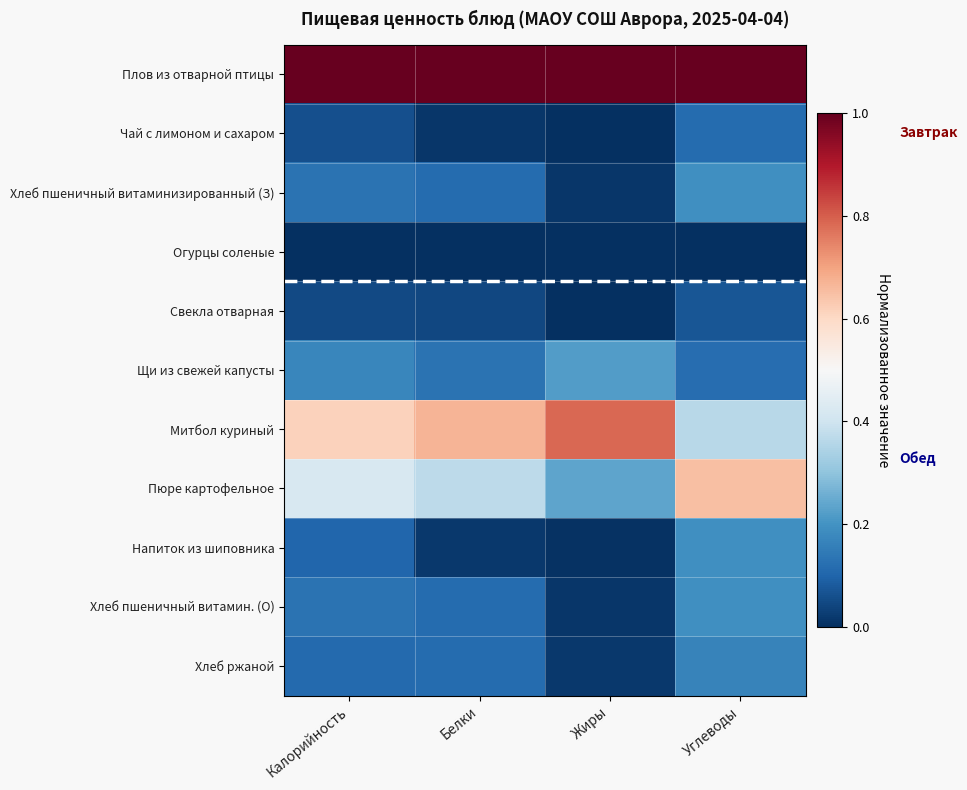

Reading right to left, list all the values displayed in this chart.

Плов из отварной птицы: Углеводы=1.0	Жиры=1.0	Белки=1.0	Калорийность=1.0
Чай с лимоном и сахаром: Углеводы=0.1	Жиры=0.0	Белки=0.0	Калорийность=0.1
Хлеб пшеничный витаминизированный (З): Углеводы=0.2	Жиры=0.0	Белки=0.1	Калорийность=0.1
Огурцы соленые: Углеводы=0.0	Жиры=0.0	Белки=0.0	Калорийность=0.0
Свекла отварная: Углеводы=0.1	Жиры=0.0	Белки=0.0	Калорийность=0.0
Щи из свежей капусты: Углеводы=0.1	Жиры=0.2	Белки=0.1	Калорийность=0.2
Митбол куриный: Углеводы=0.4	Жиры=0.8	Белки=0.7	Калорийность=0.6
Пюре картофельное: Углеводы=0.6	Жиры=0.2	Белки=0.4	Калорийность=0.4
Напиток из шиповника: Углеводы=0.2	Жиры=0.0	Белки=0.0	Калорийность=0.1
Хлеб пшеничный витамин. (О): Углеводы=0.2	Жиры=0.0	Белки=0.1	Калорийность=0.1
Хлеб ржаной: Углеводы=0.2	Жиры=0.0	Белки=0.1	Калорийность=0.1